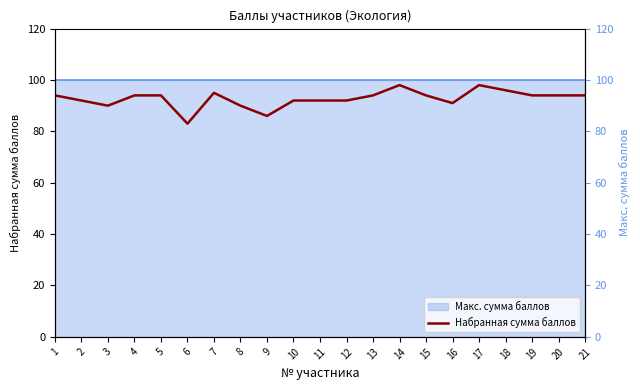

The chart shows a value of 98 at 17. True or false?

True